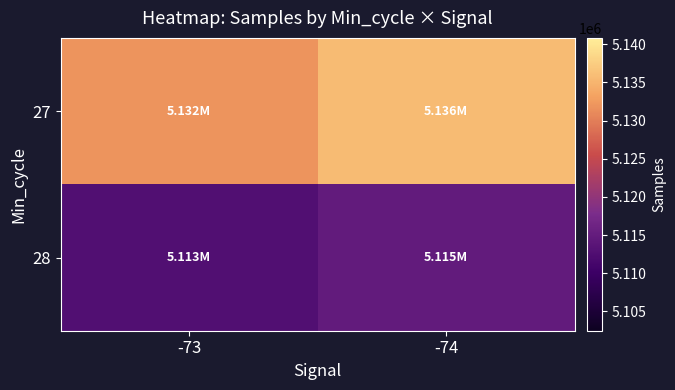

At which category does the chart reach its peak across all series?

-74